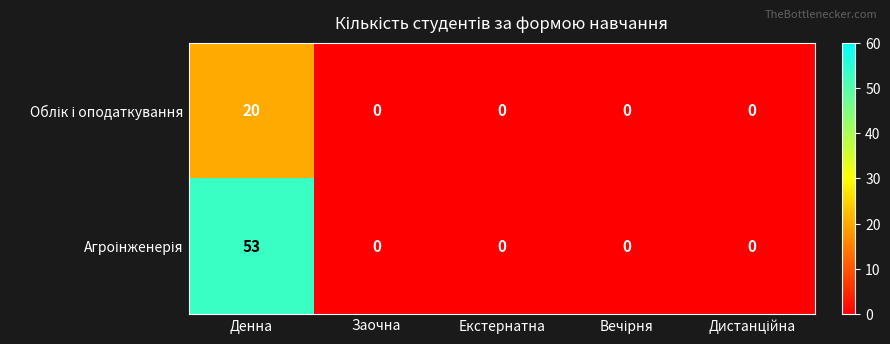

How many series are shown in this chart?

2